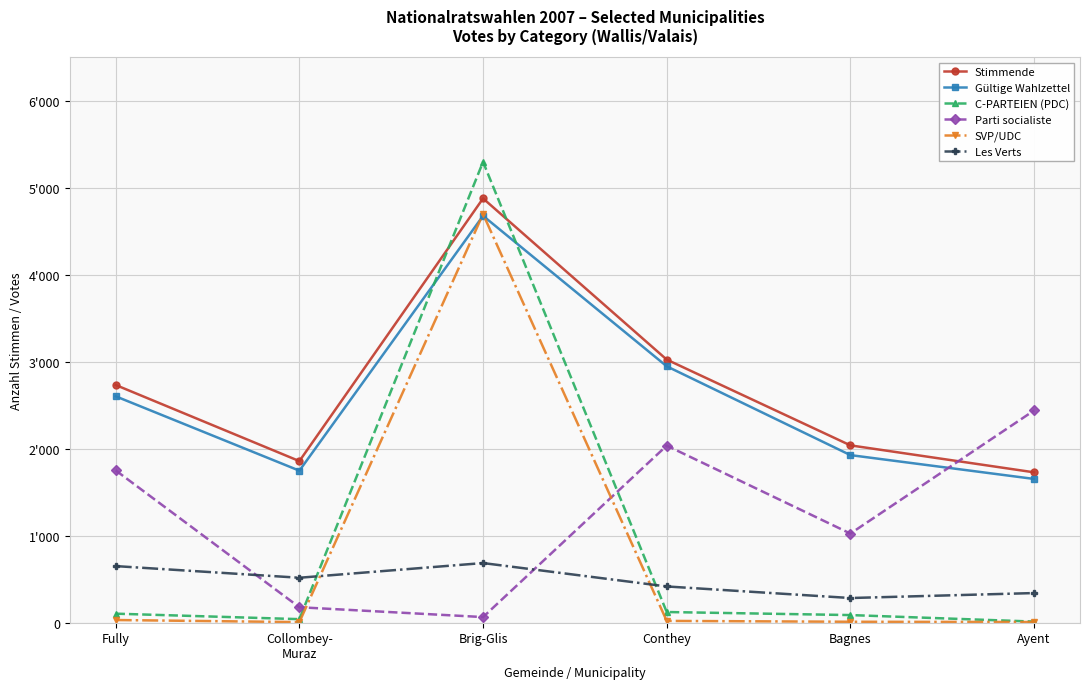

What is the maximum value for Parti socialiste?

2440